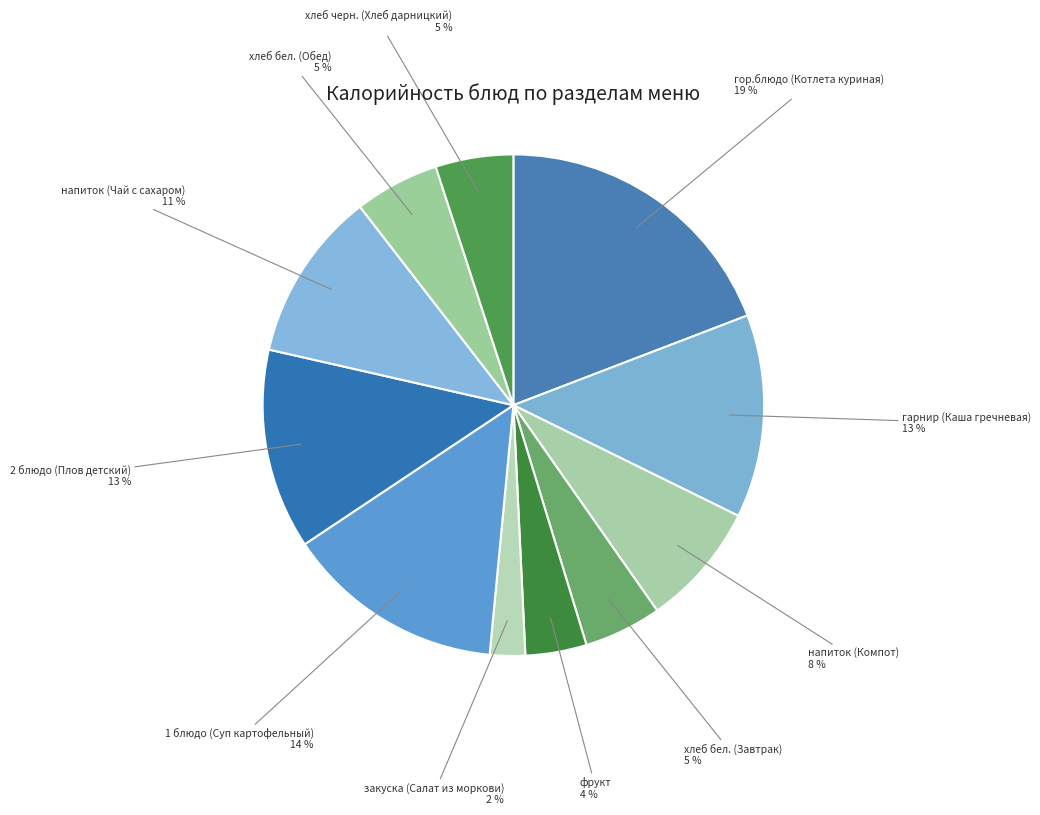

Which category has the biggest portion of the pie?

гор.блюдо (Котлета куриная)